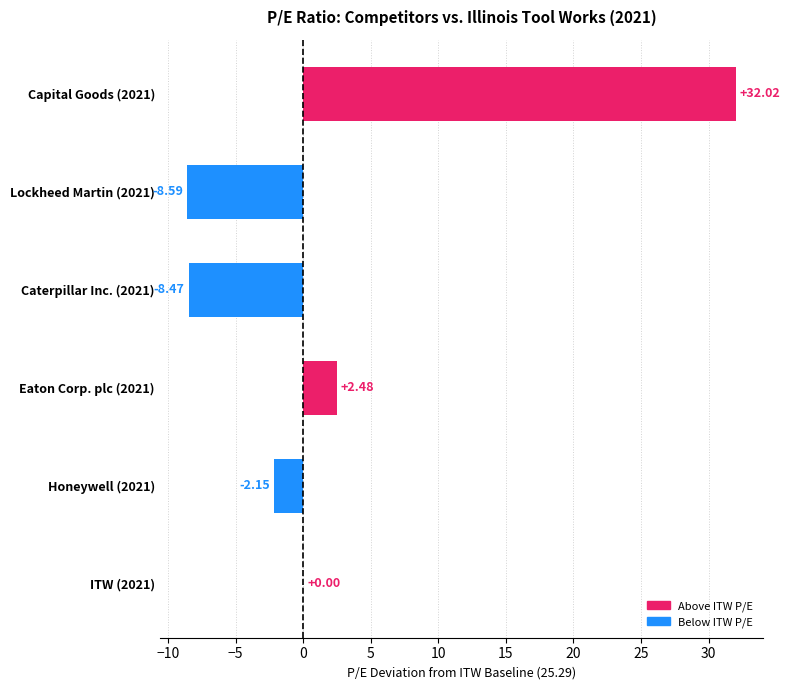

Are the bars horizontal?

Yes